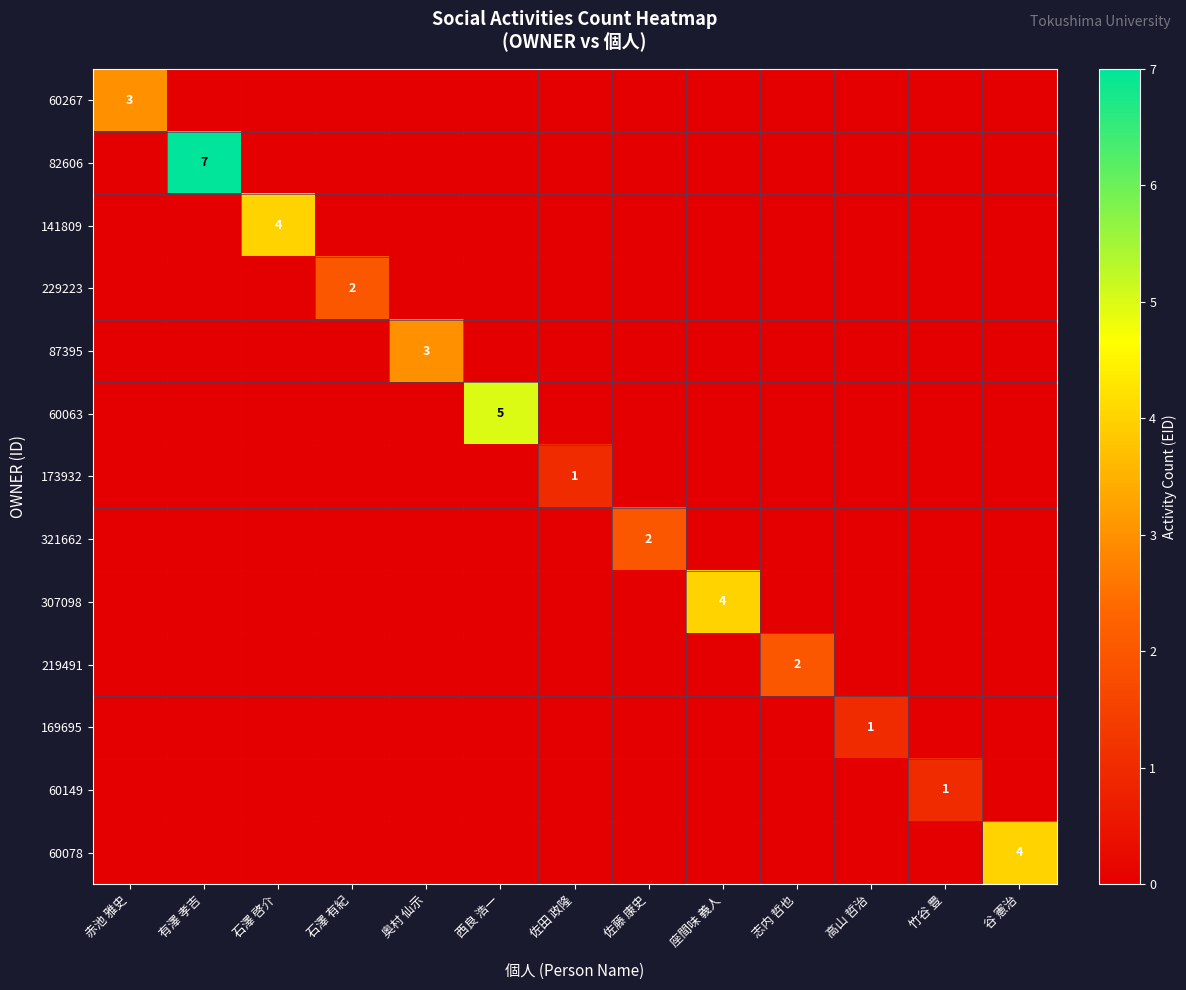

Which category has the highest value in the 141809 series?

石澤 啓介